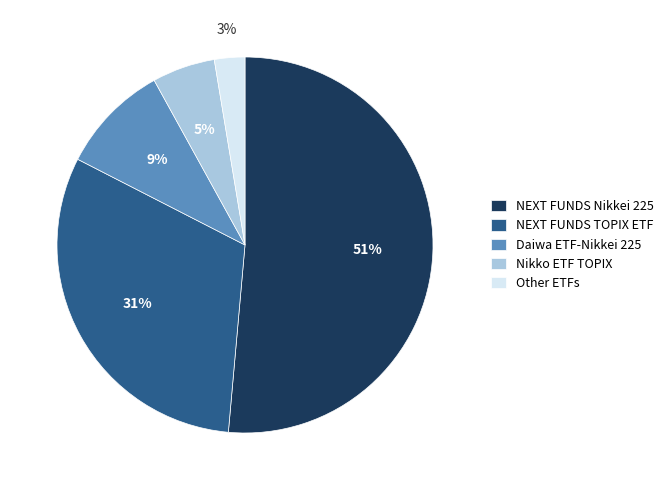

To the nearest percent, what is the average slice percentage?

20%